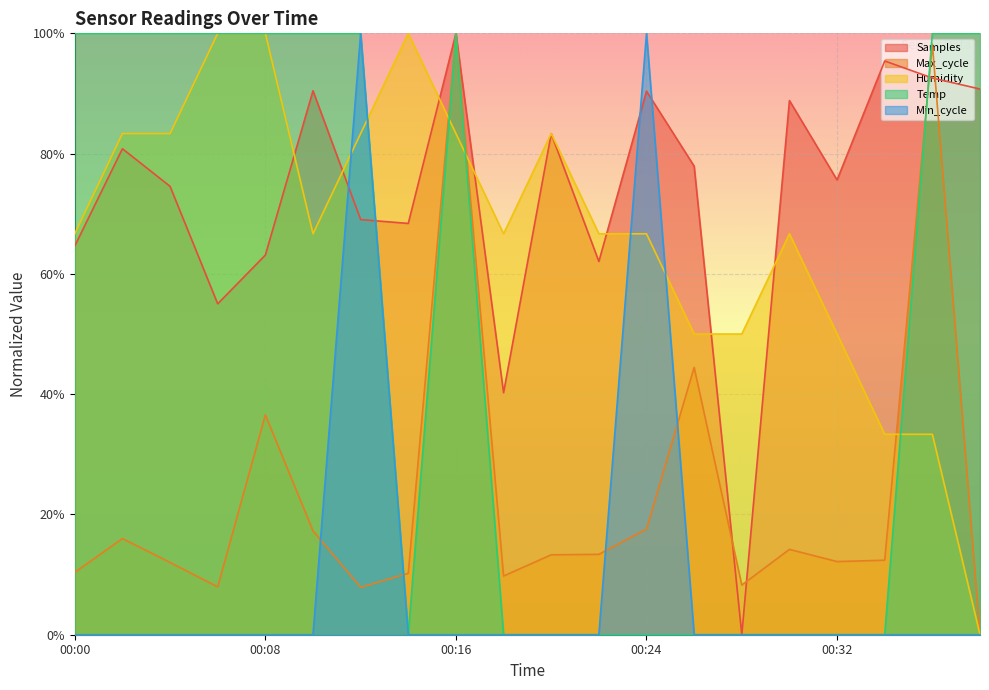

Does the chart display data point markers on the line(s)?

No